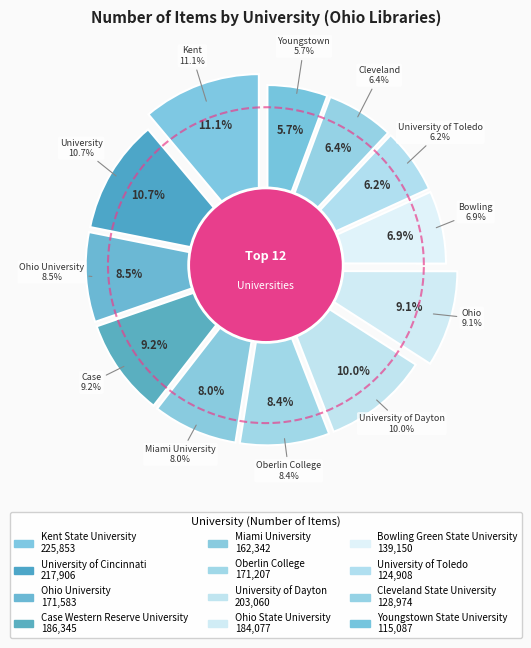

Is the sum of Oberlin College and Youngstown State University greater than half?

No